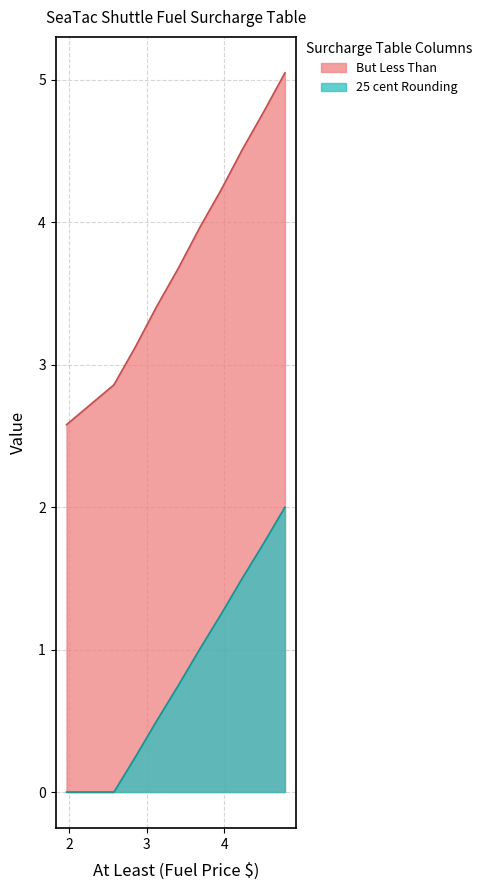

What is the label of the 10th point from the right?

1.969